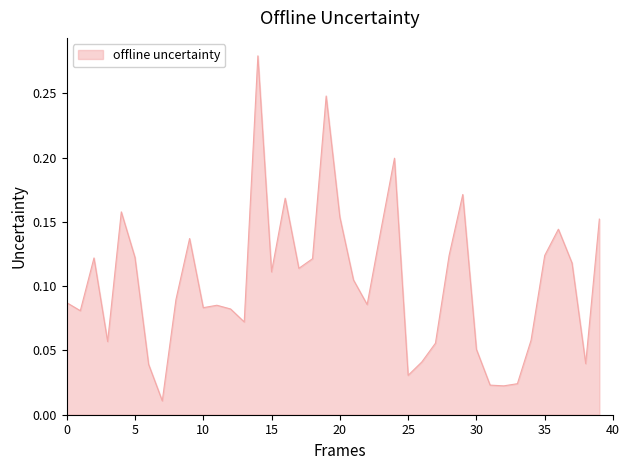

What is the label of the 40th point from the left?

39